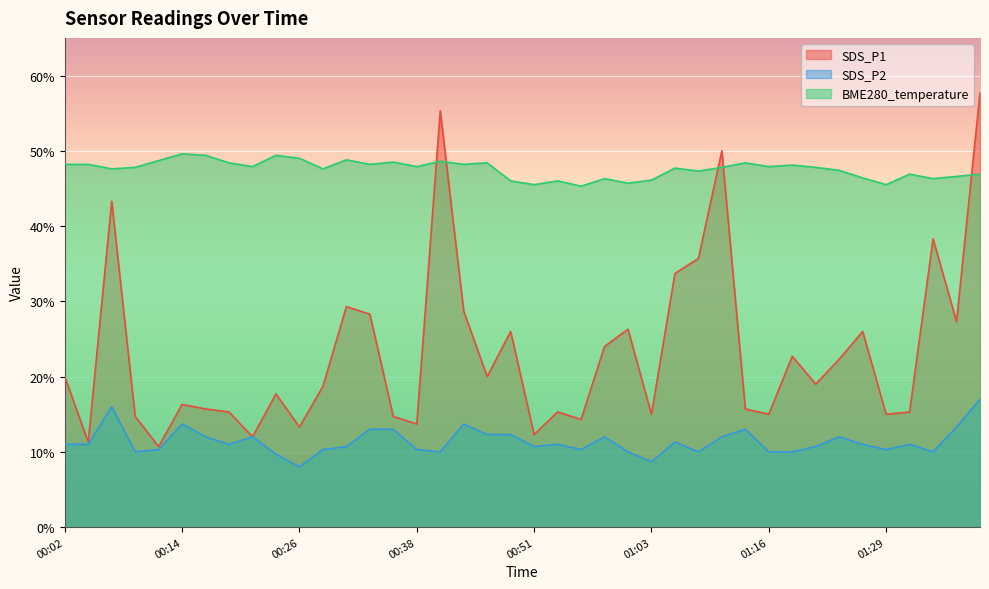

Between 01:26 and 01:05, which is larger?

01:05